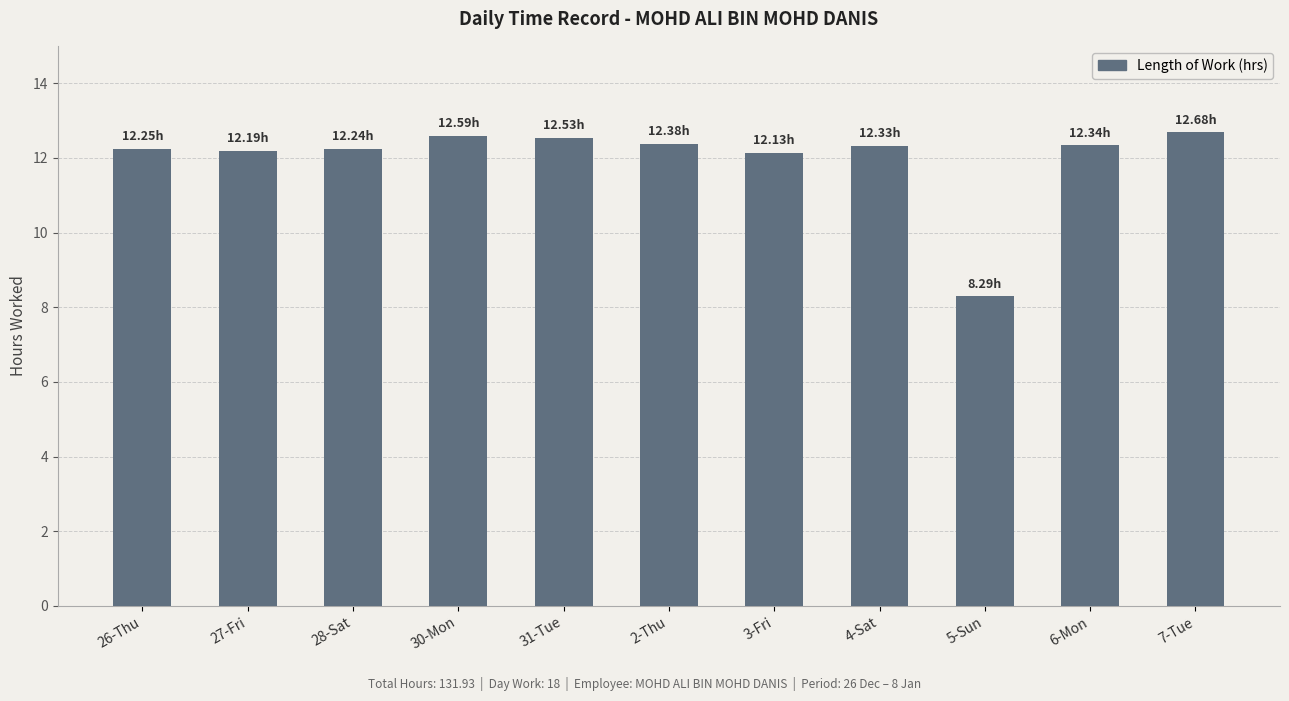

What is the change in value from 28-Sat to 2-Thu?

+0.1